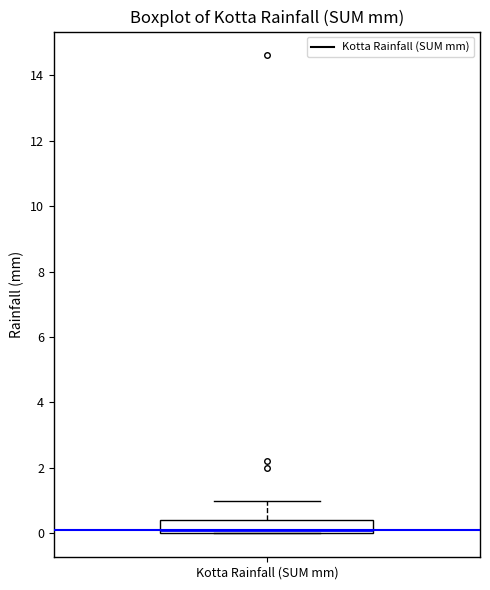

Transcribe this box plot: give where the median line is, the range the box spans, and where the two whiskers end, as read against the y-axis. The values are not printed on the chart, so give them approximately, as read against the axis.

median 0.2, box 0.0 to 0.4, whiskers 0.0 to 1.0